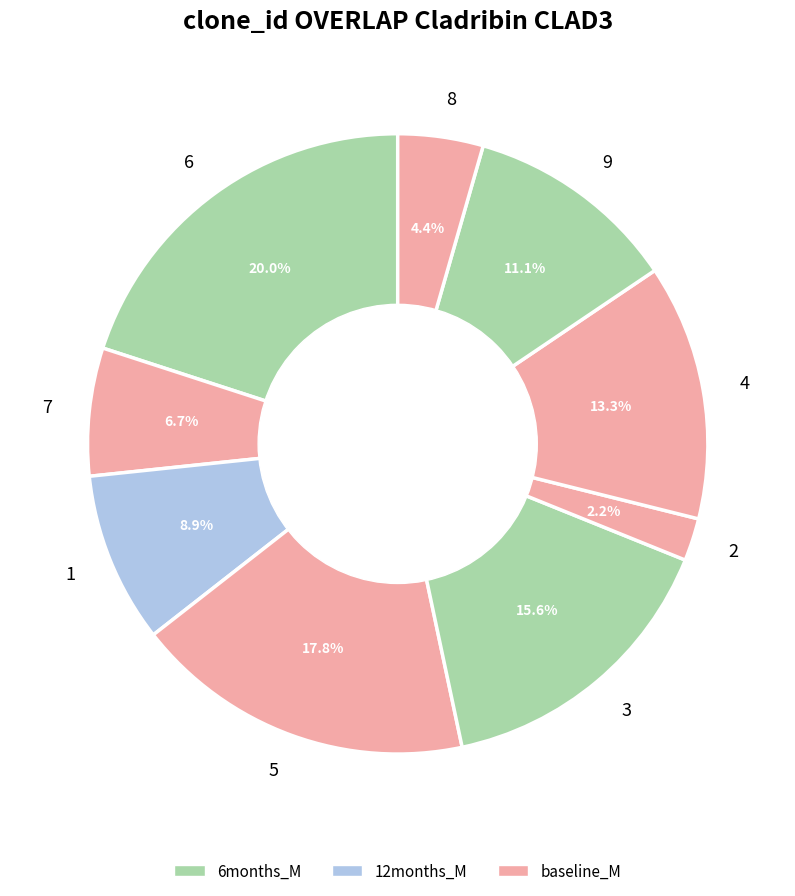

Does any single category account for the majority?

No